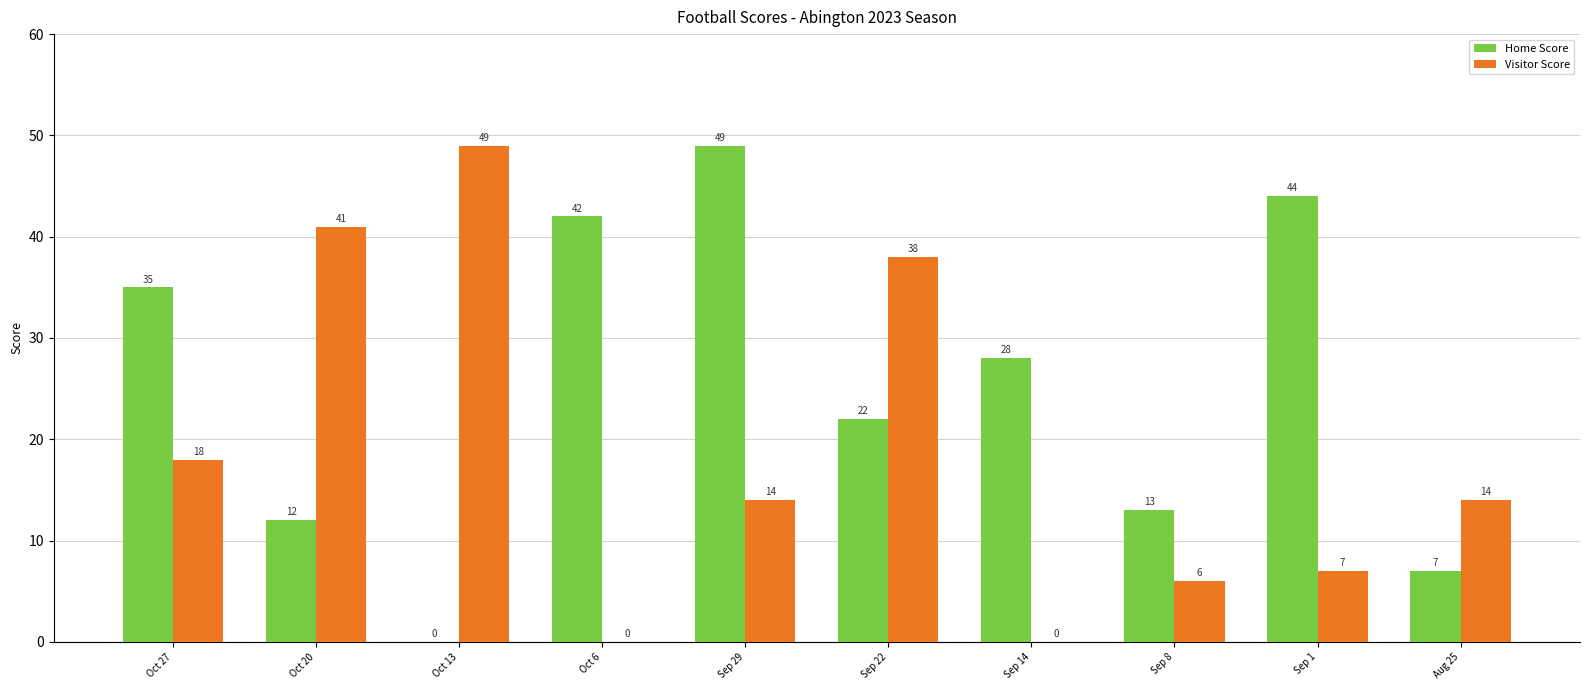

How many categories are shown in the chart?

10